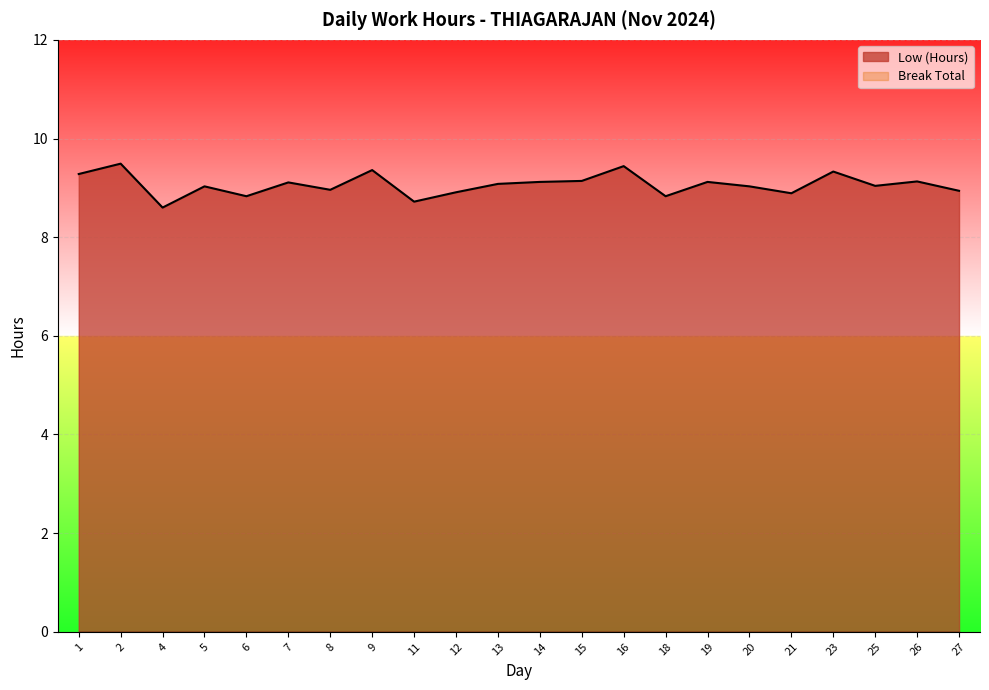

Which label corresponds to the smallest value in the chart?

4